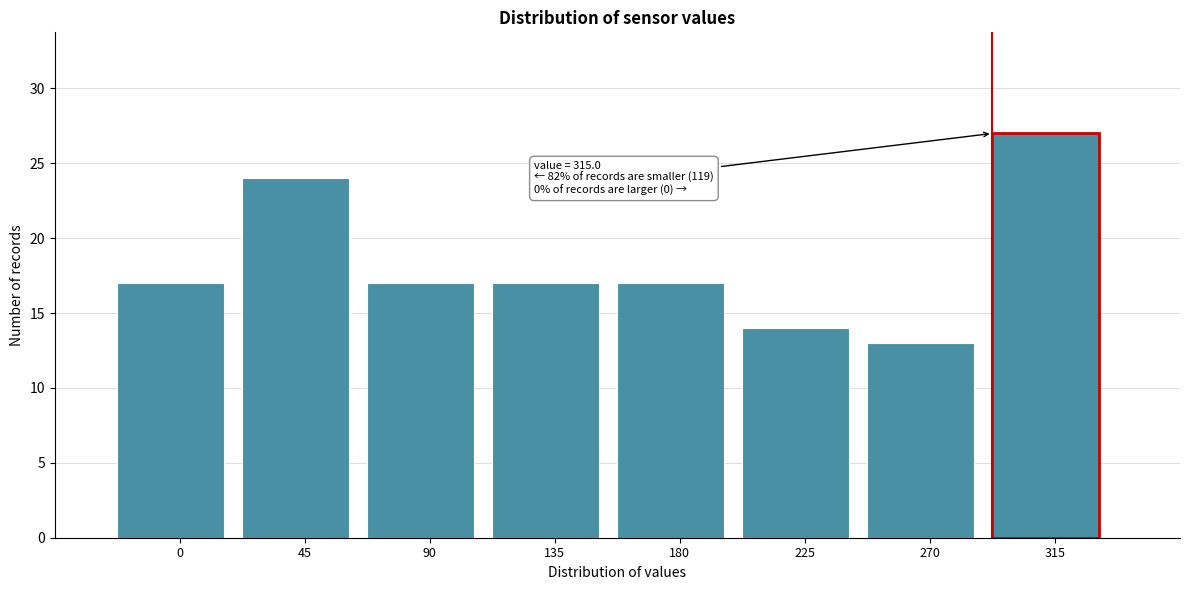

Reading right to left, transcribe all the data shown in this chart.

315=27	270=13	225=14	180=17	135=17	90=17	45=24	0=17